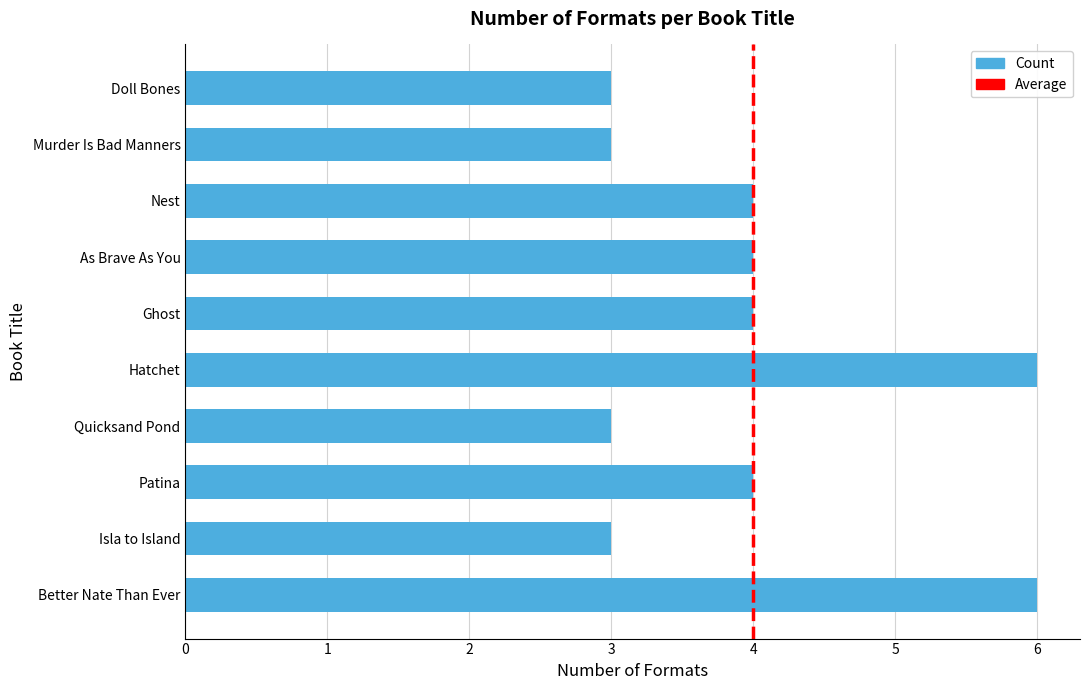

True or false: the data shows 3 at Doll Bones.

True